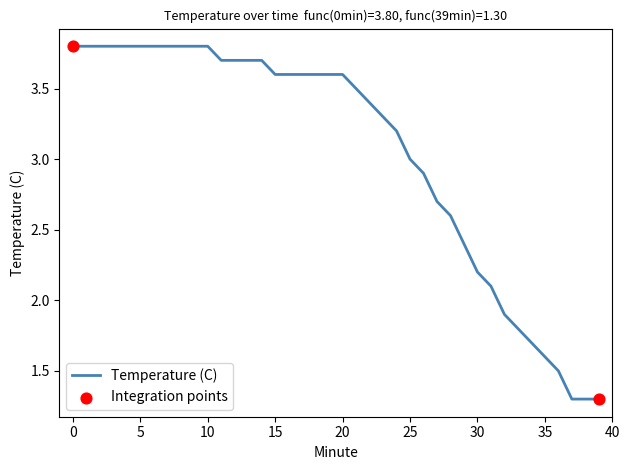

What is the maximum value shown in the chart?

3.8